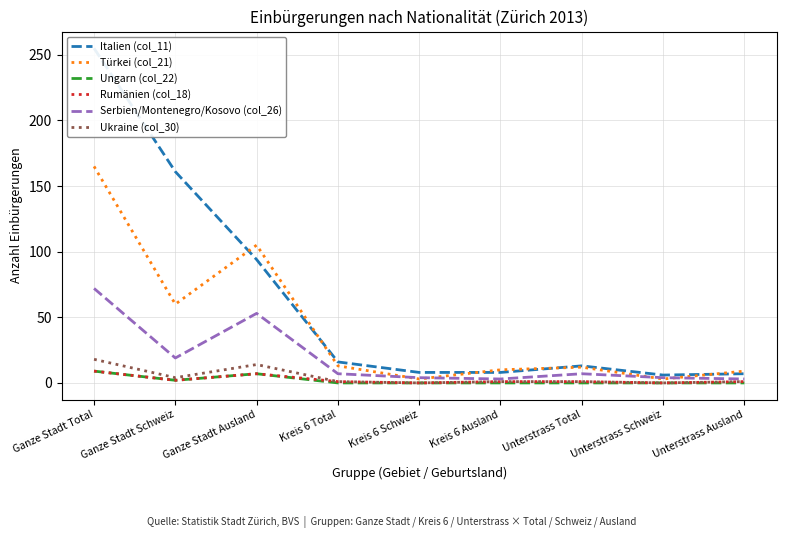

At which label is Rumänien (col_18) closest to 4?

Ganze Stadt Schweiz